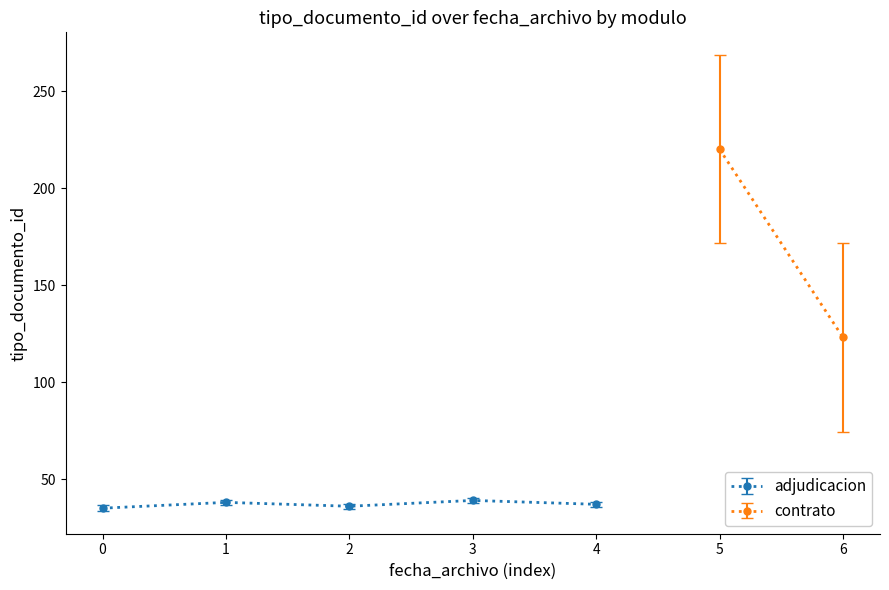

Reading left to right, list all the values displayed in this chart.

35	38	36	39	37